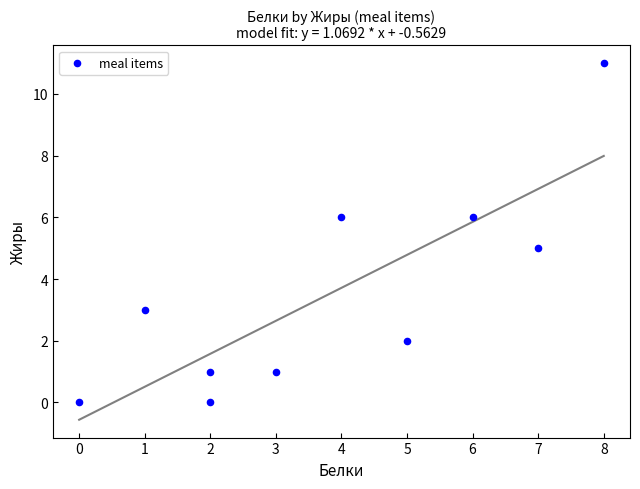

What is the range of X values (max minus min)?

8